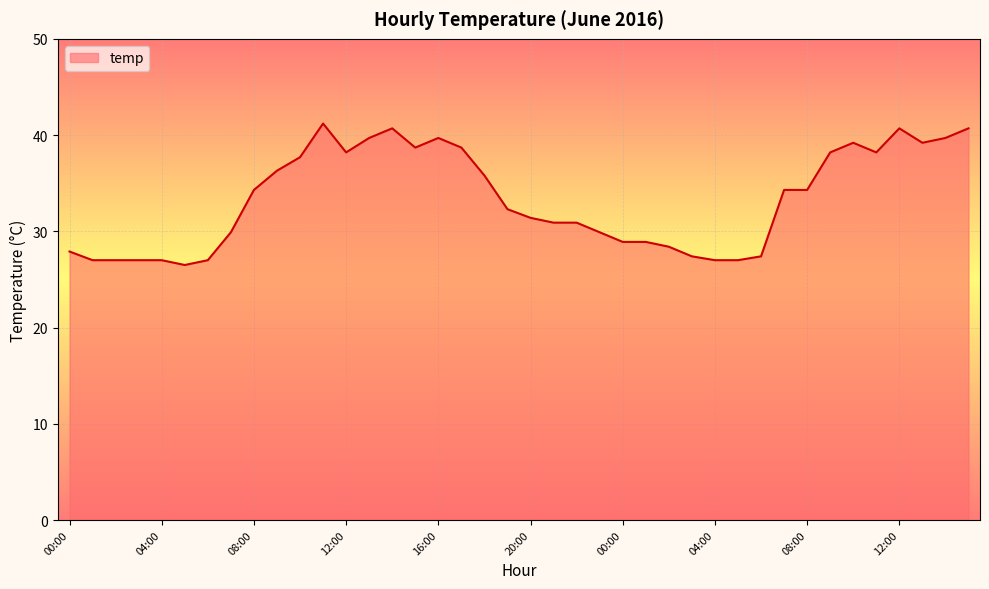

What is the difference between the maximum and minimum values?

14.7